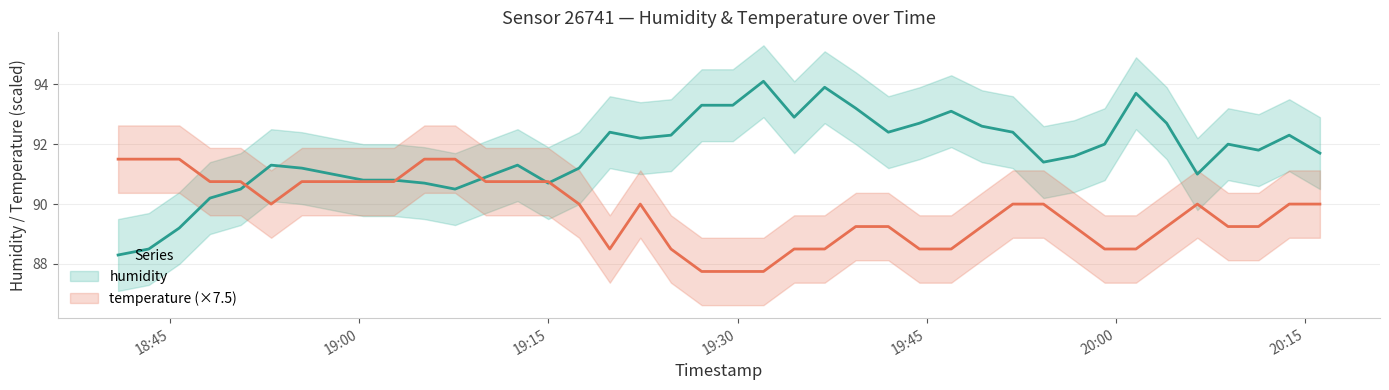

What is the total value across all series at 2024-03-02T19:07:36?

182.0